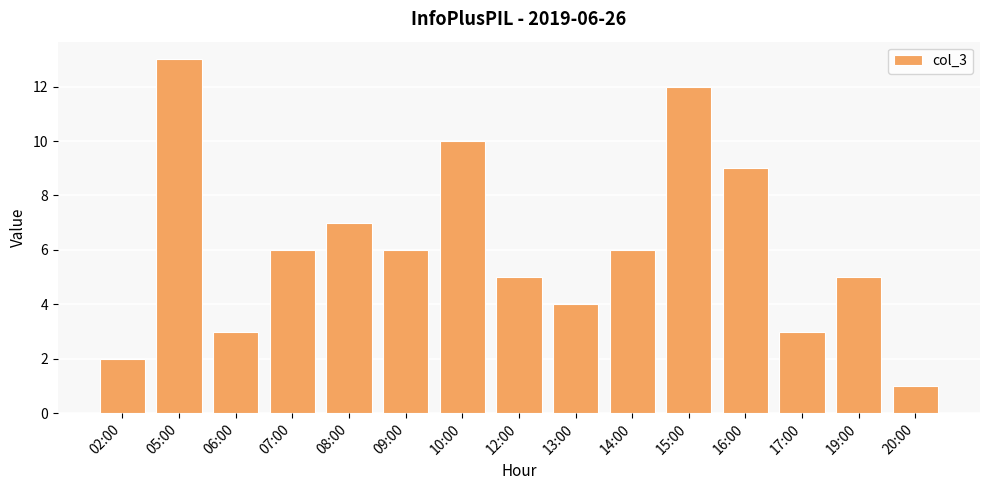

What position from the right is 08:00?

11